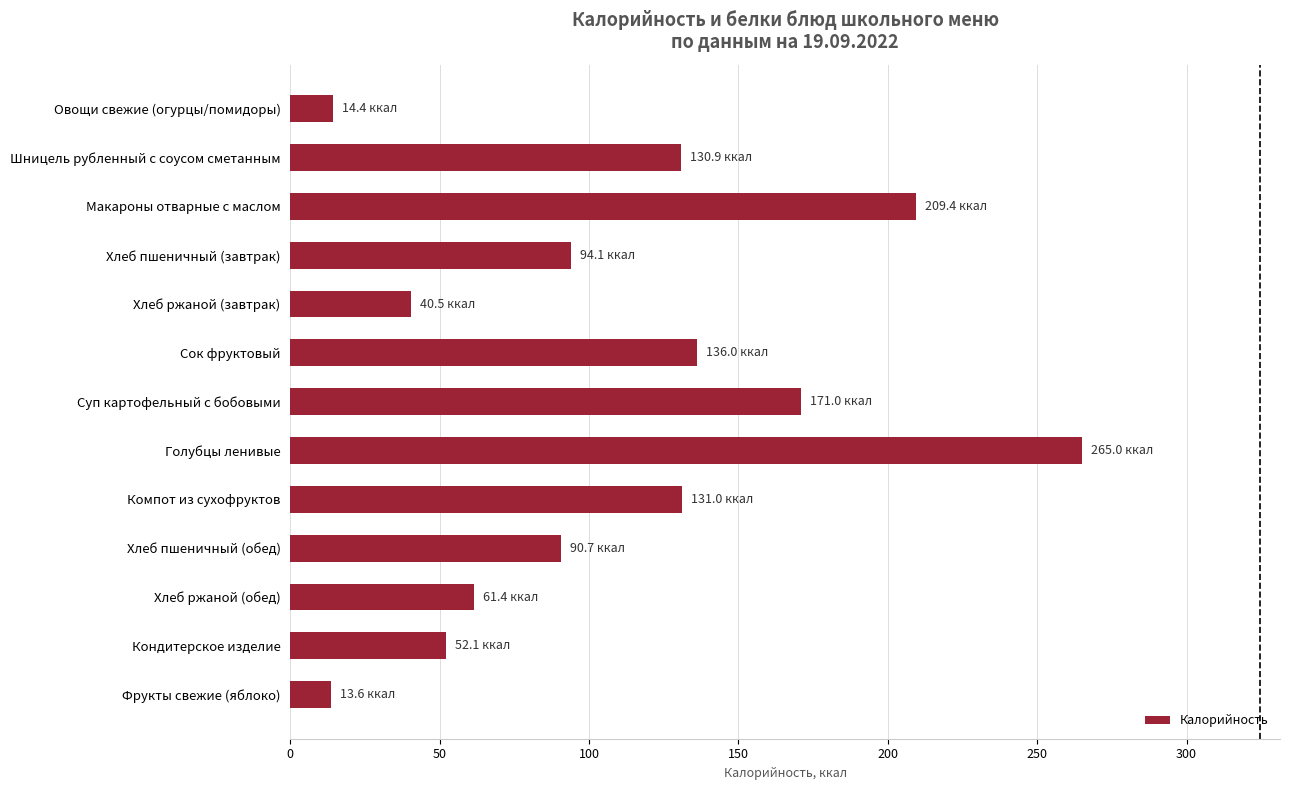

Read the value at Хлеб ржаной (завтрак).

40.5